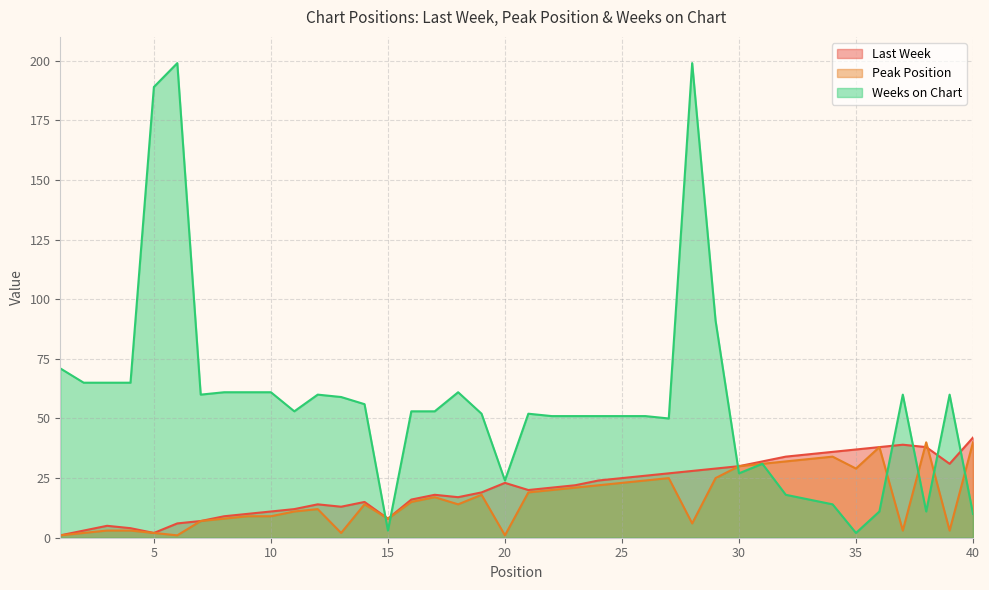

The Peak Position series shows 7 at 7. True or false?

True